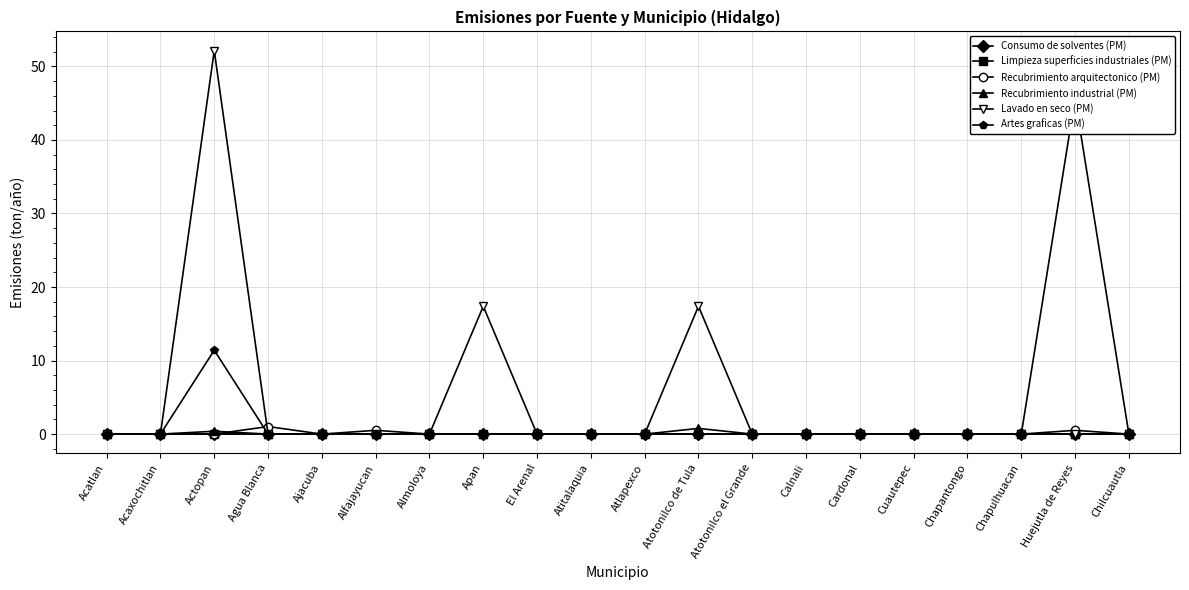

What is the difference between the second highest and second lowest values in the Recubrimiento arquitectonico (PM) series?

0.5